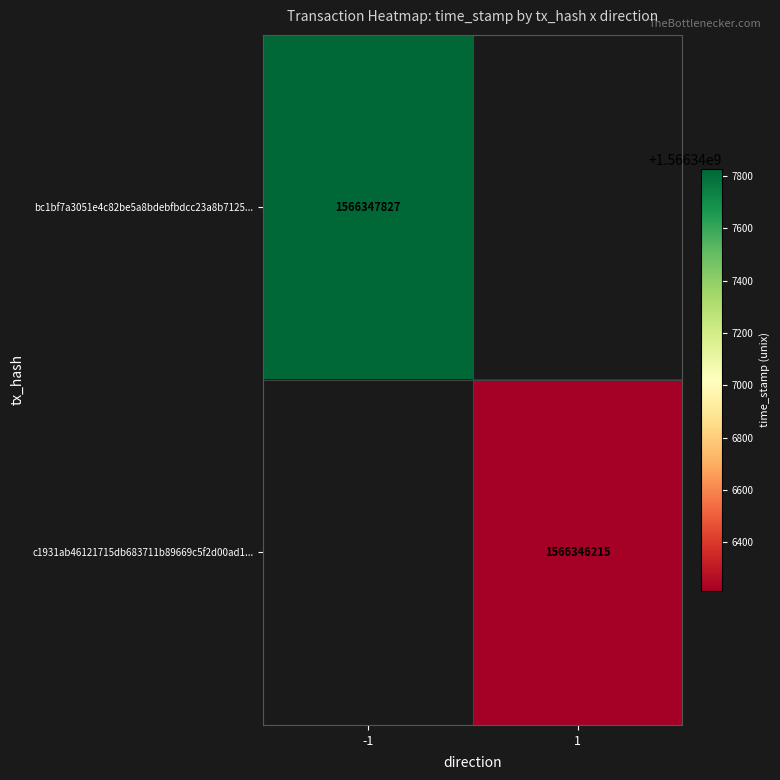

True or false: bc1bf7a3051e4c82be5a8bdebfbdcc23a8b7125... has a value of 1566347827 at -1.

True